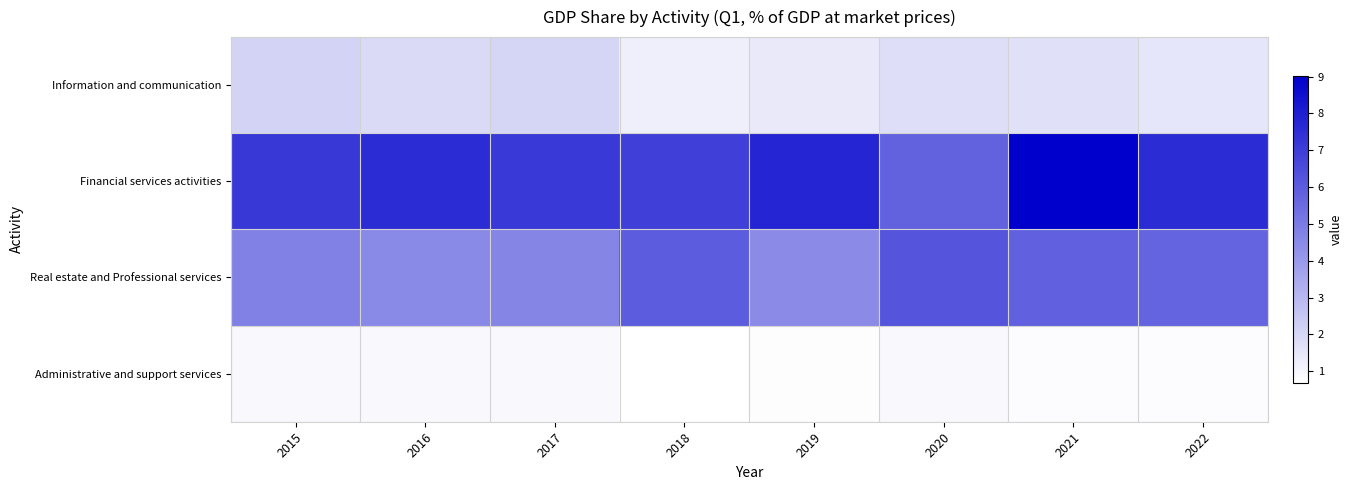

Rank the series by their maximum value, from lowest to highest.

Administrative and support services, Information and communication, Real estate and Professional services, Financial services activities